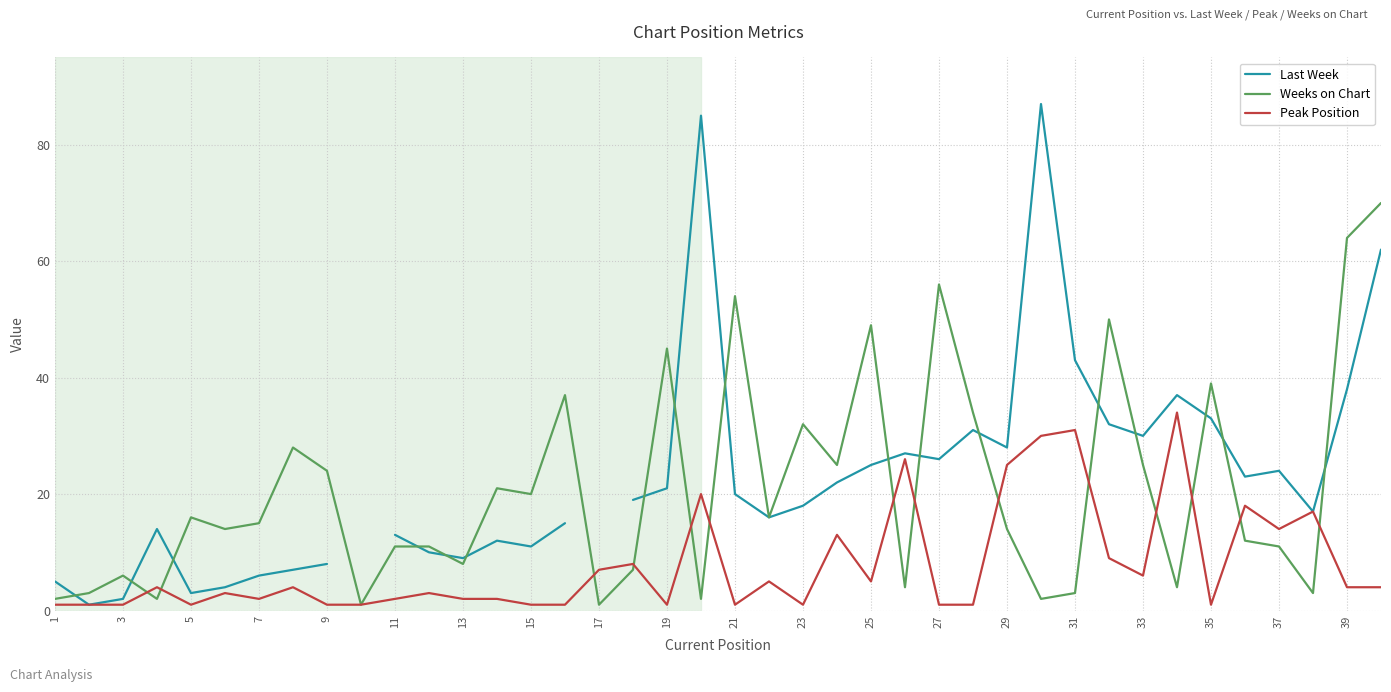

In Weeks on Chart, how many points are lower than both neighbors (excluding endpoints)?

13